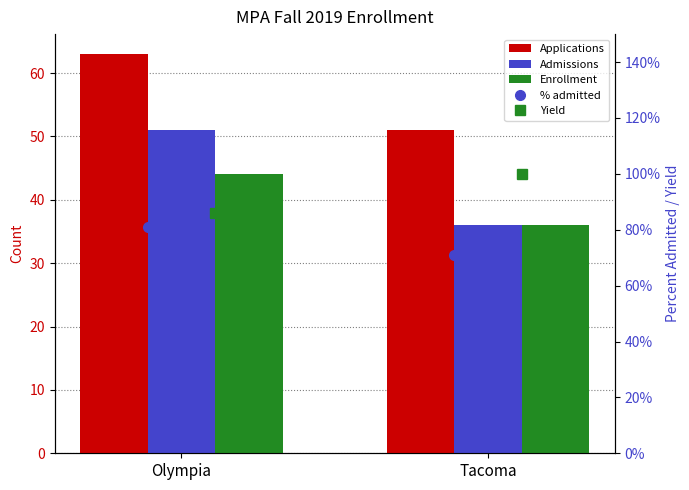

What is the average value of the Applications series?

57.0